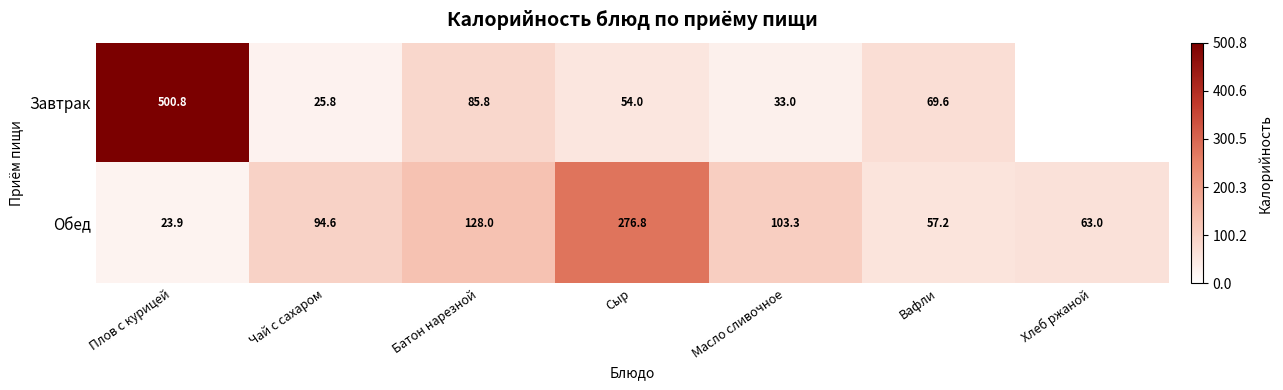

Is it true that Завтрак equals 500.8 at Плов с курицей?

True